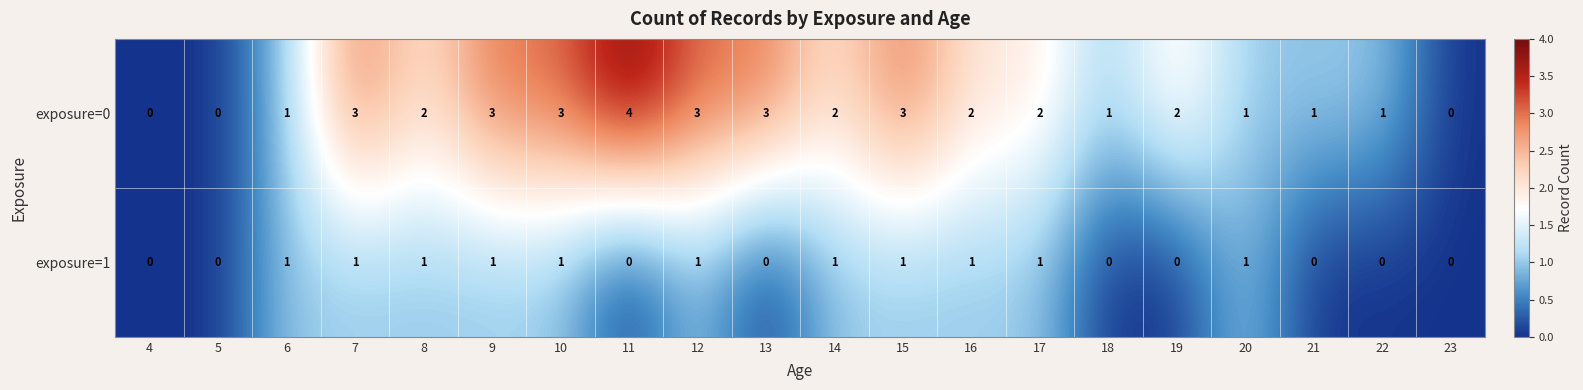

Between 19 and 22, which series saw the biggest shift?

exposure=0